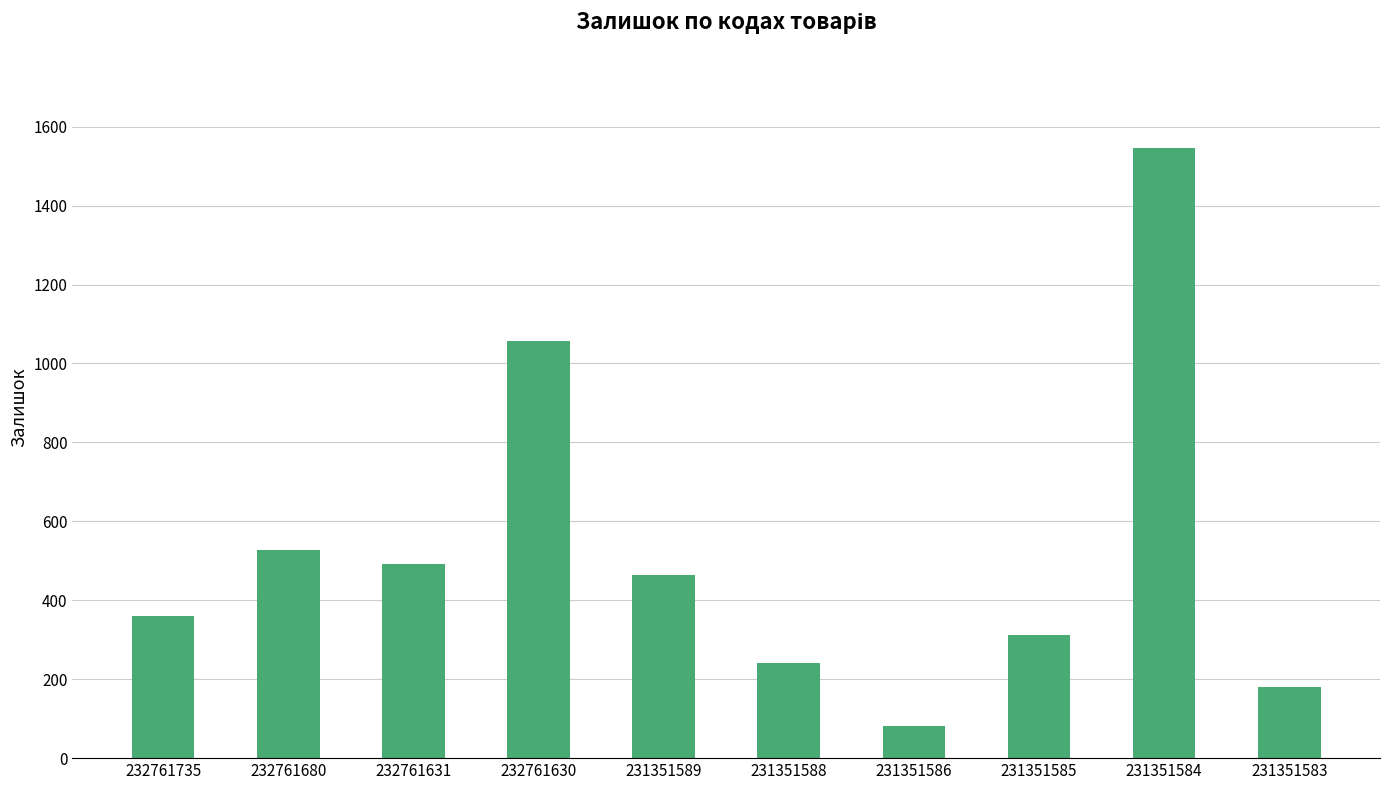

What is the sum of all values?

5262